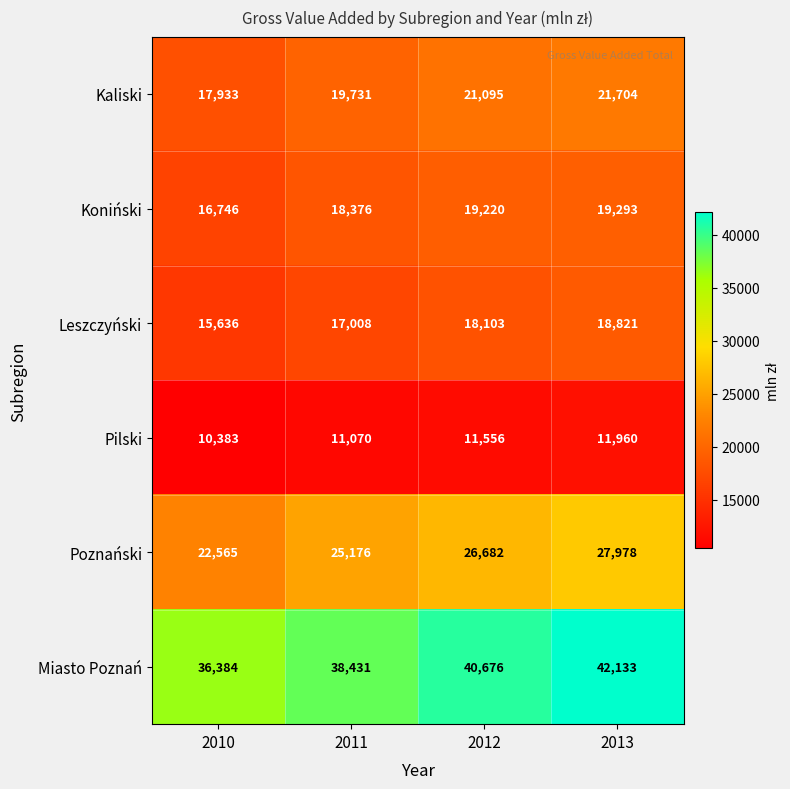

Rank the series by their maximum value, from lowest to highest.

Pilski, Leszczyński, Koniński, Kaliski, Poznański, Miasto Poznań